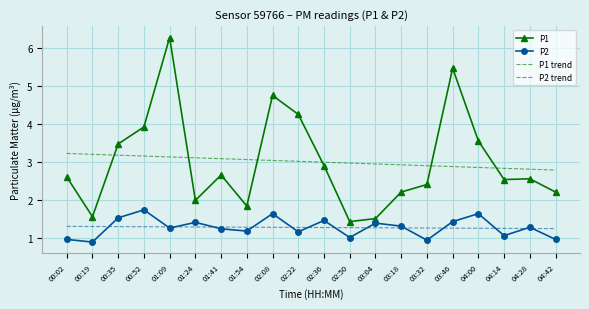

Which series has the widest spread of values?

P1